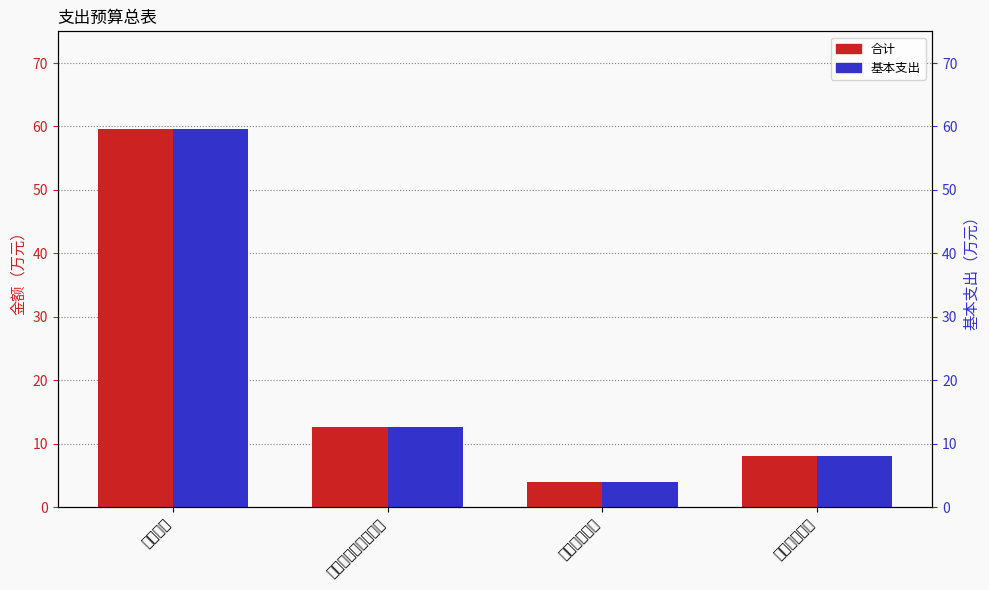

What are all the series names shown in the legend?

合计, 基本支出